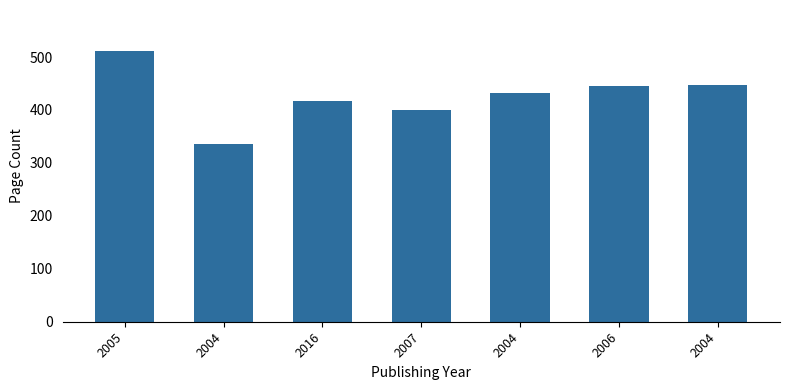

Read the value at 2005.

512